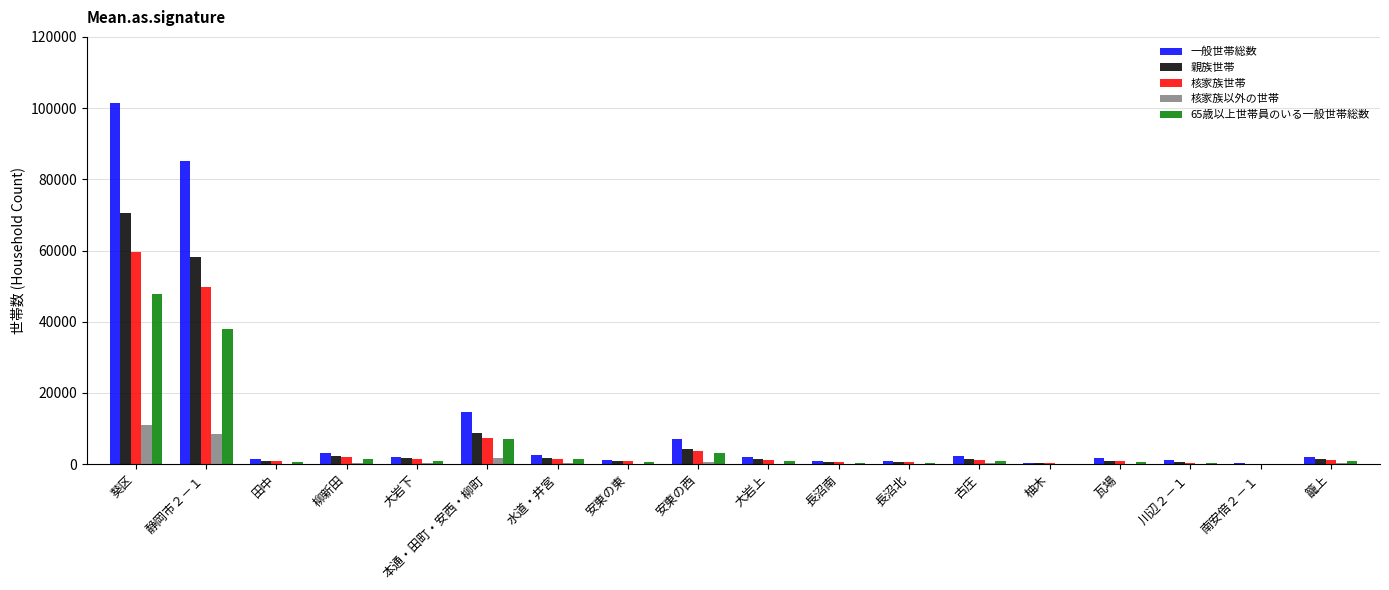

The value of 核家族世帯 at 南安倍２－１ is 117. True or false?

True